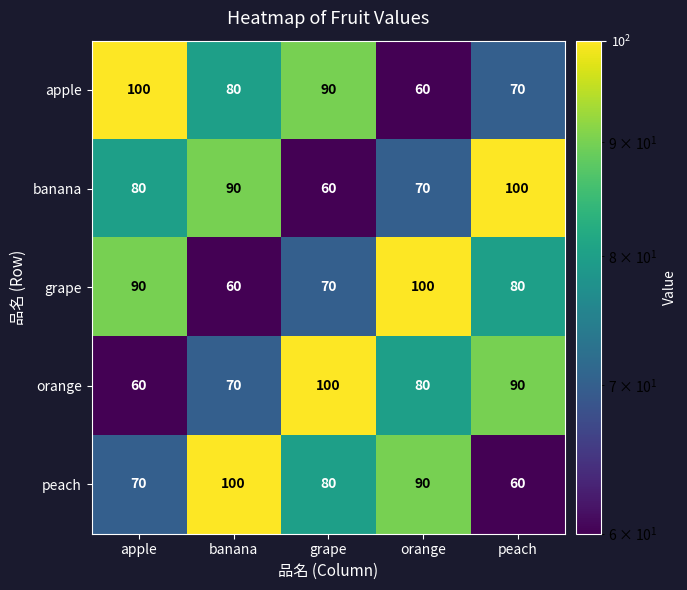

Is it true that apple equals 152 at grape?

False